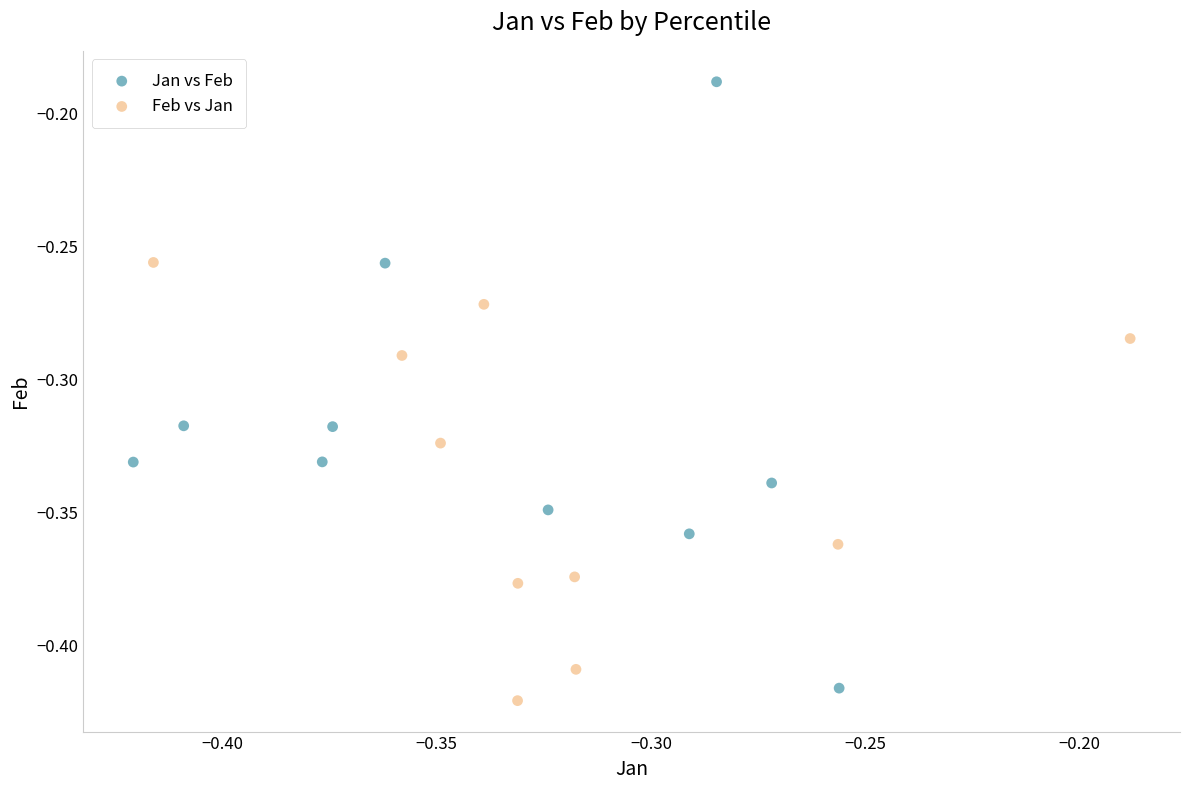

Which series contains the highest Y value?

Jan vs Feb